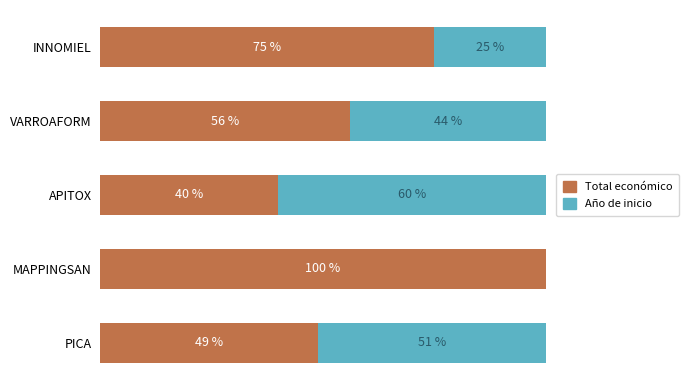

Which category has the highest value in the Total económico series?

MAPPINGSAN